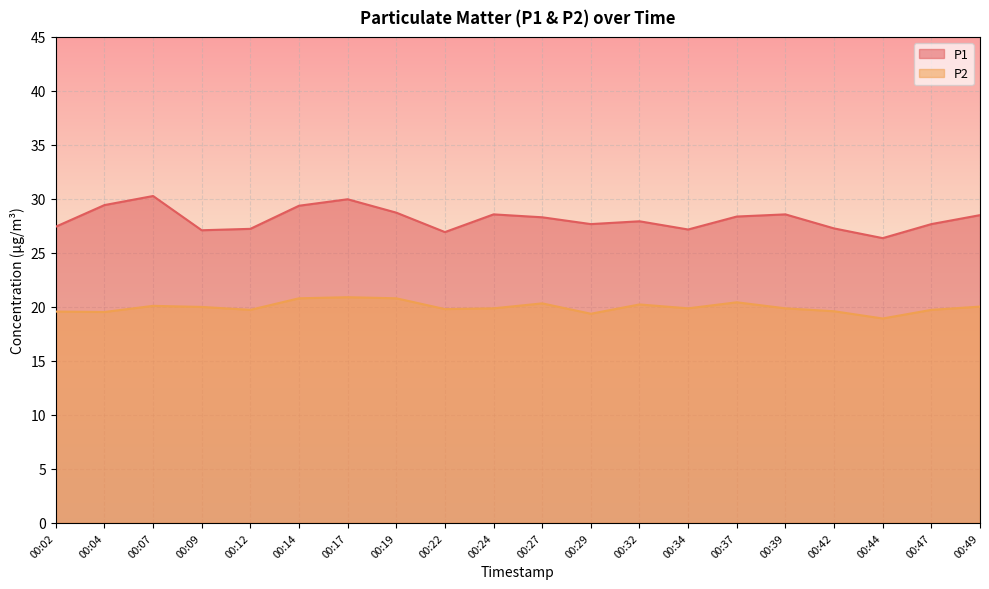

True or false: P1 and P2 intersect in this chart.

False